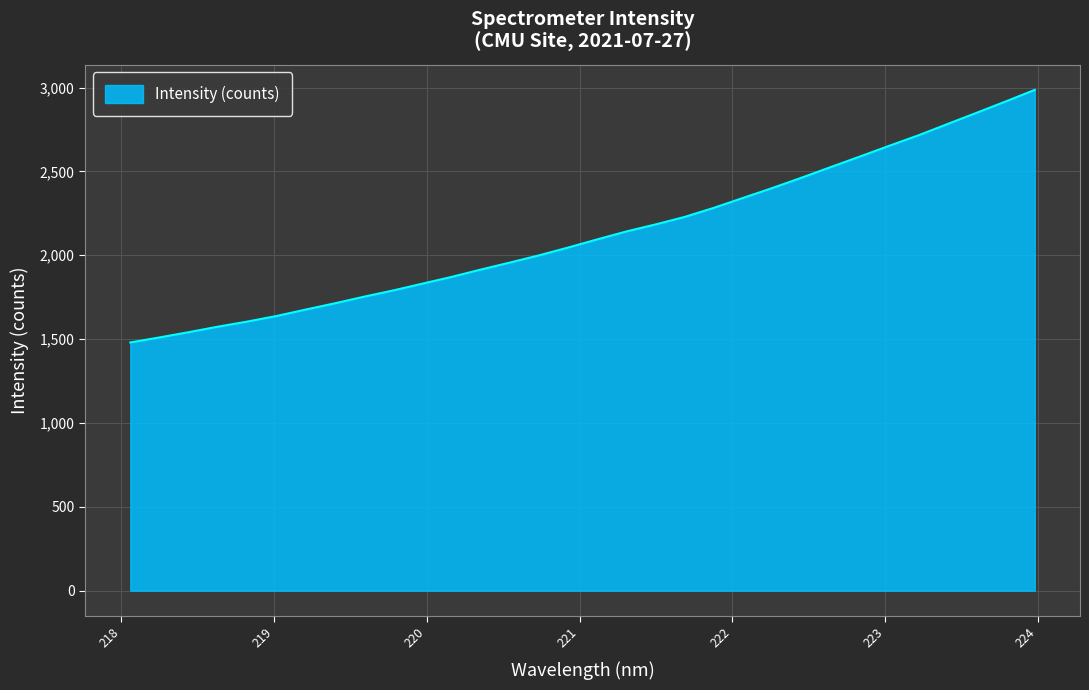

What is the smallest value displayed?

1480.3